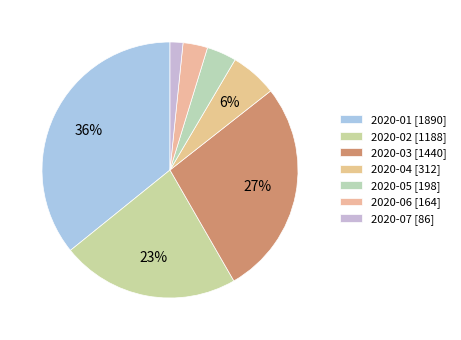

To the nearest percent, what is the difference between the 2020-04 and 2020-01 slice percentages?

30%